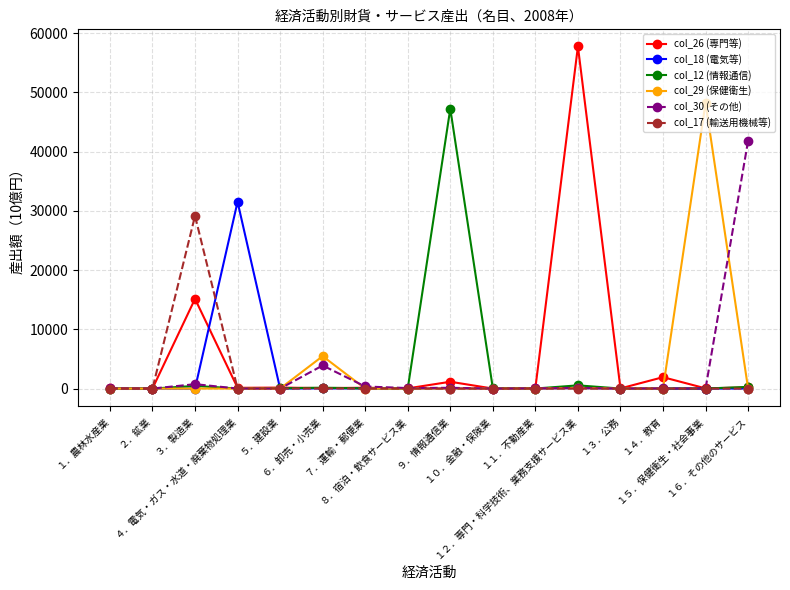

What is the average value of the col_26 (専門等) series?

4807.0